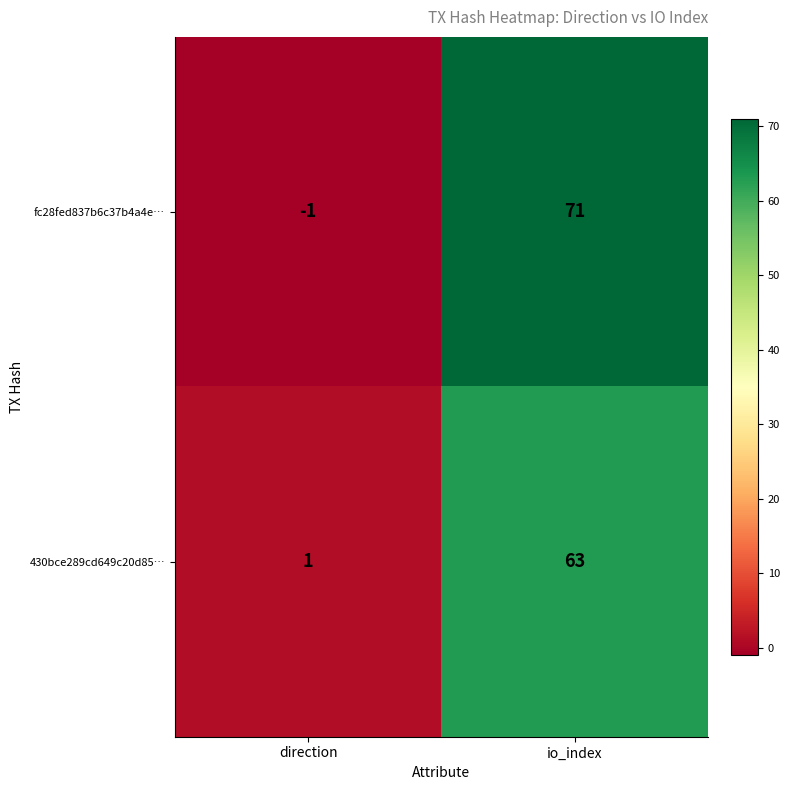

Reading right to left, extract all data points from this chart.

fc28fed837b6c37b4a4e…: 71	-1
430bce289cd649c20d85…: 63	1